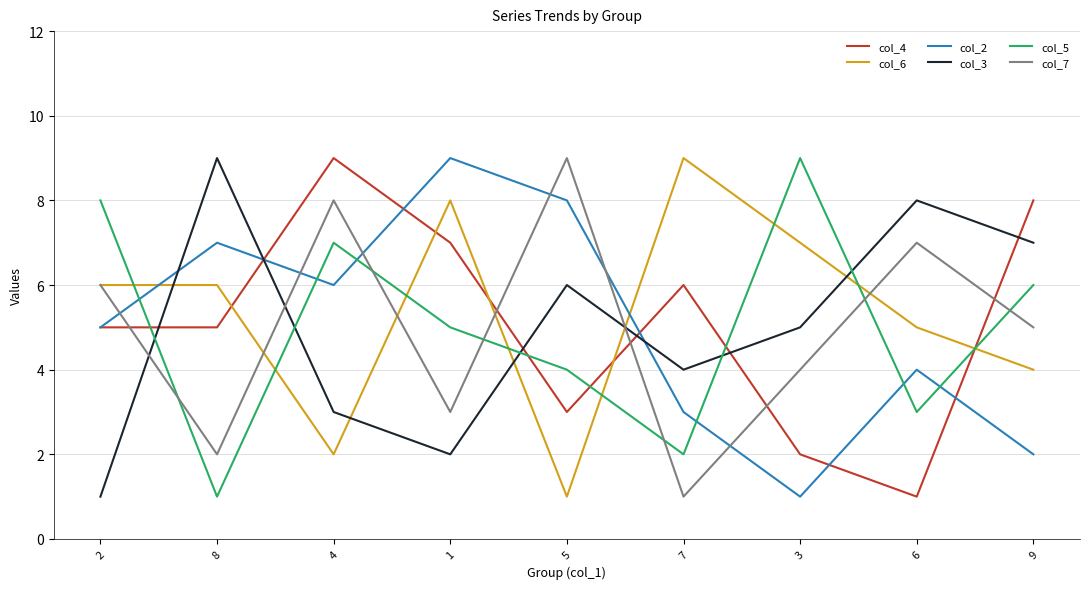

Where do col_3 and col_2 first cross each other?

2 and 8